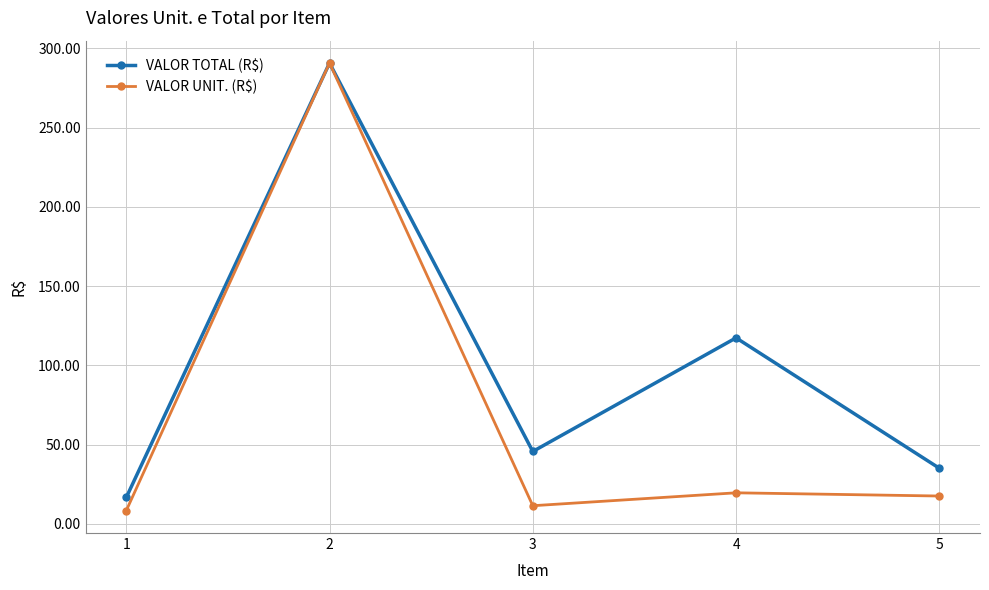

What value does the VALOR UNIT. (R$) series have at 5?

17.5